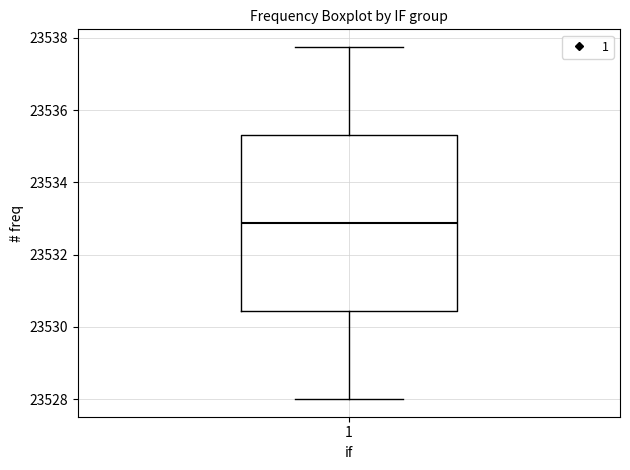

Read this box plot against the y-axis: the position of the median line, the range covered by the box, and the ends of both whiskers. The values are not printed on the chart, so give them approximately, as read against the axis.

median 23532.8, box 23530.4 to 23535.4, whiskers 23528.0 to 23537.8